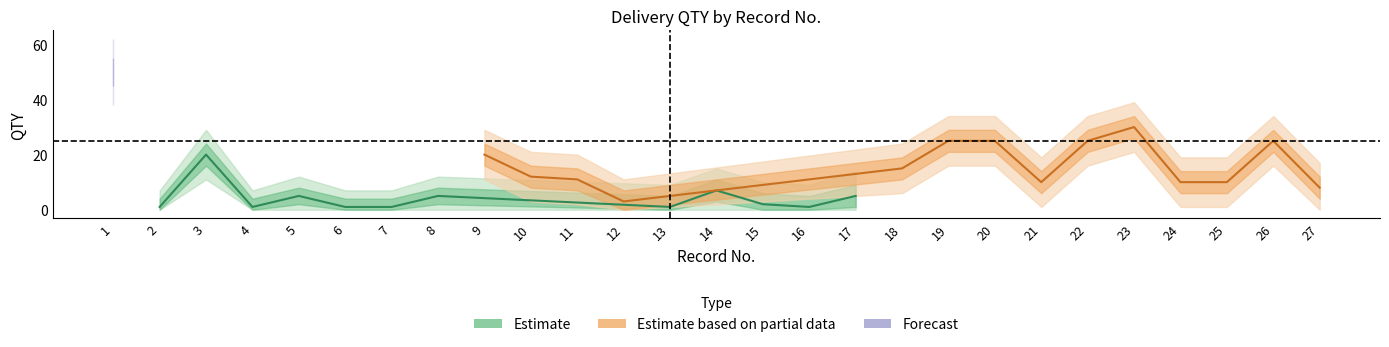

Which category has the lowest value across all series?

2